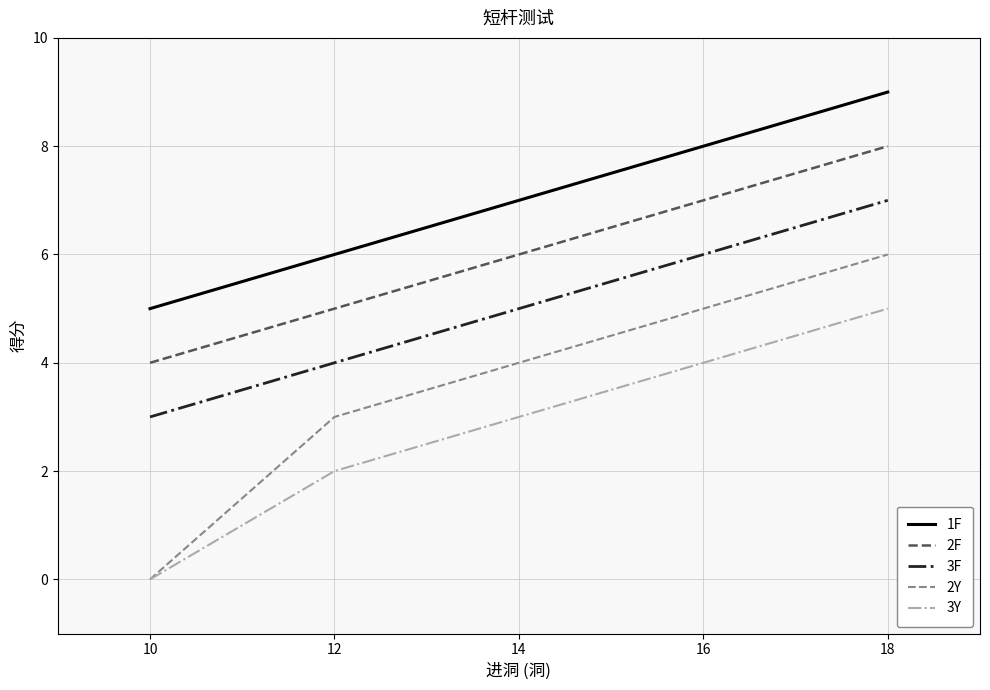

What is the sum of all 2F values?

30